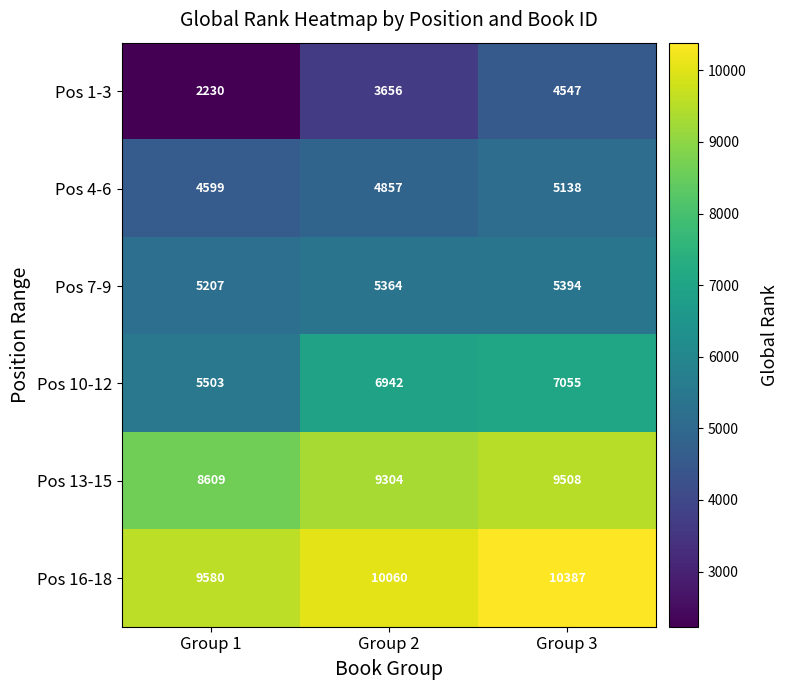

Rank the series by their maximum value, from lowest to highest.

Pos 1-3, Pos 4-6, Pos 7-9, Pos 10-12, Pos 13-15, Pos 16-18